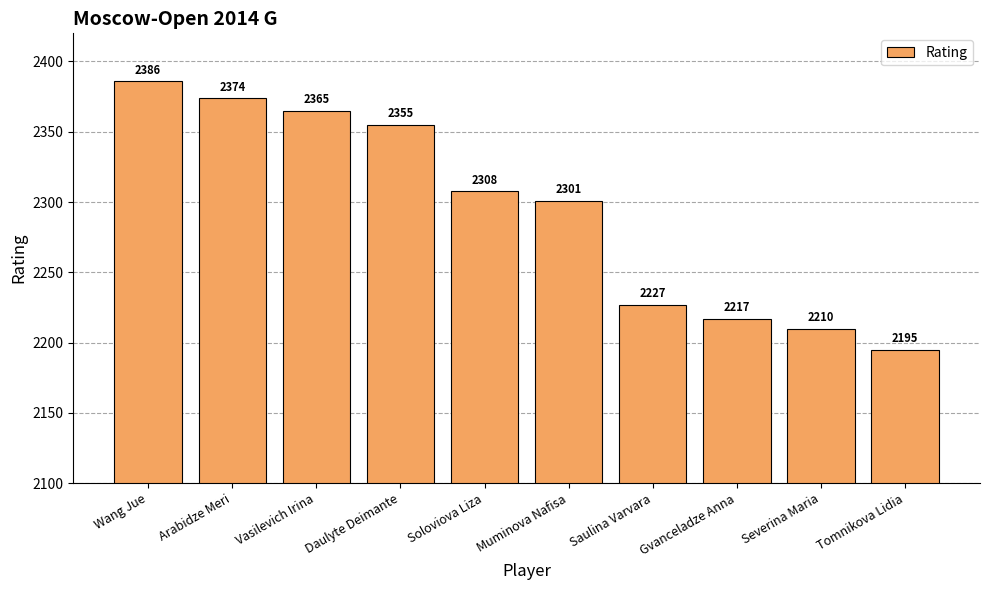

Read the value at Muminova Nafisa, to the nearest 50.

2300